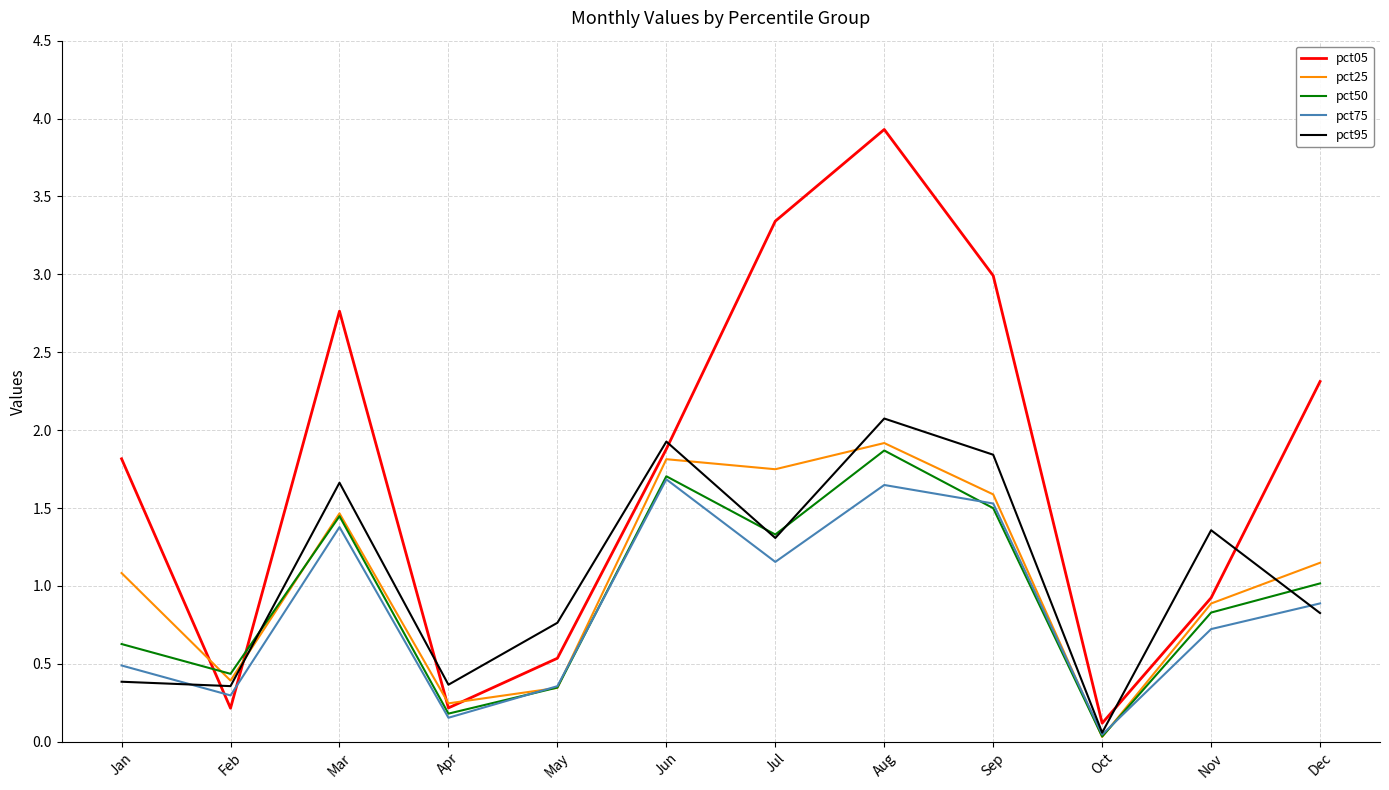

True or false: pct05 and pct95 cross at least once.

True